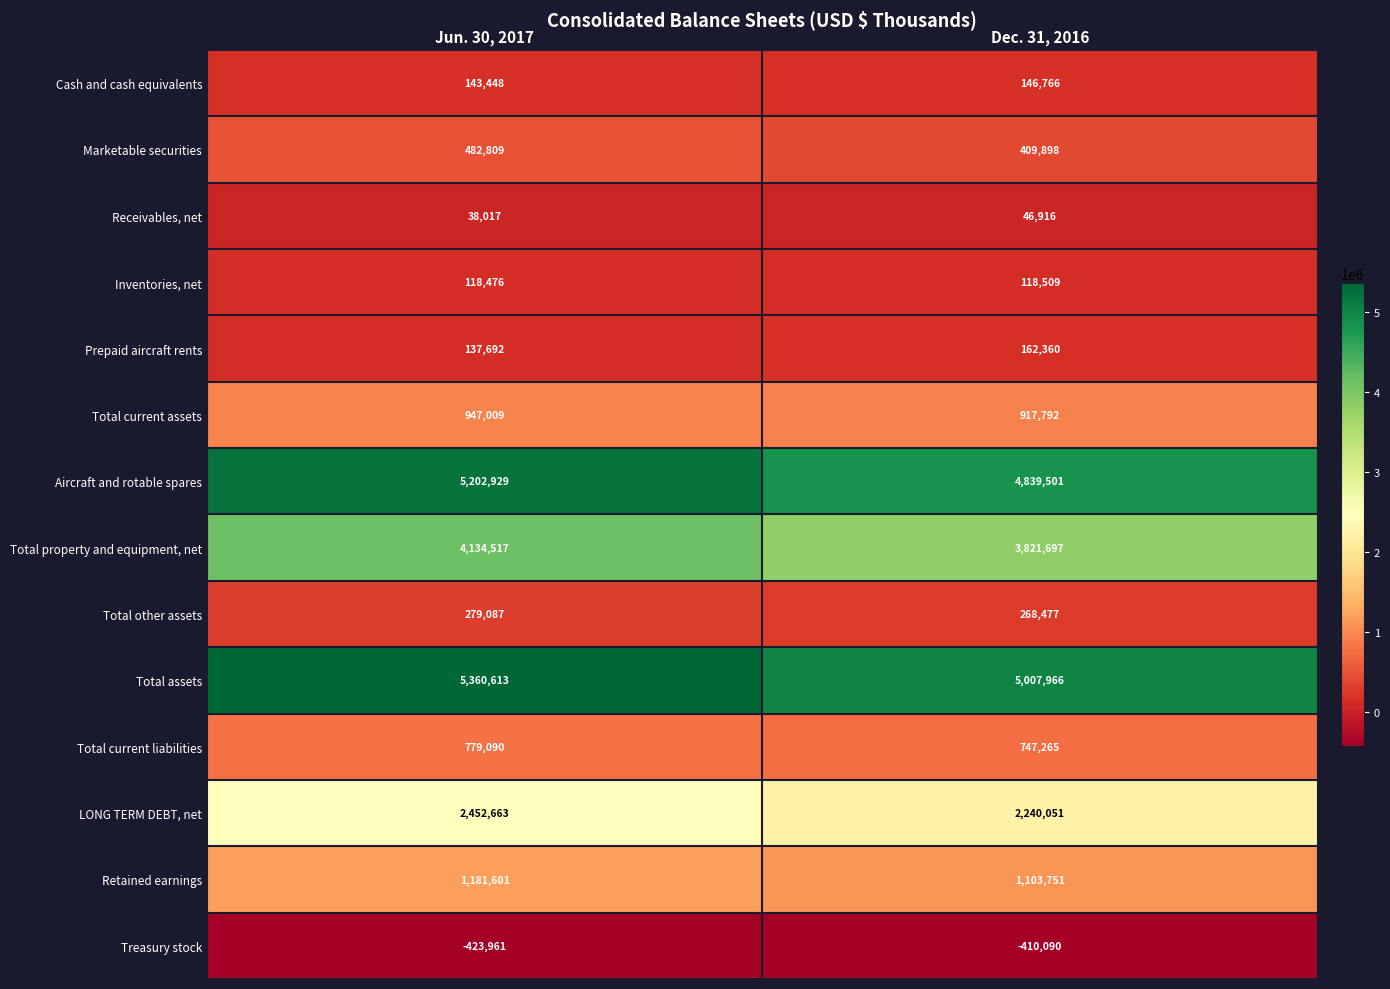

Reading left to right, extract all data points from this chart.

Cash and cash equivalents: 143448	146766
Marketable securities: 482809	409898
Receivables, net: 38017	46916
Inventories, net: 118476	118509
Prepaid aircraft rents: 137692	162360
Total current assets: 947009	917792
Aircraft and rotable spares: 5202929	4839501
Total property and equipment, net: 4134517	3821697
Total other assets: 279087	268477
Total assets: 5360613	5007966
Total current liabilities: 779090	747265
LONG TERM DEBT, net: 2452663	2240051
Retained earnings: 1181601	1103751
Treasury stock: -423961	-410090